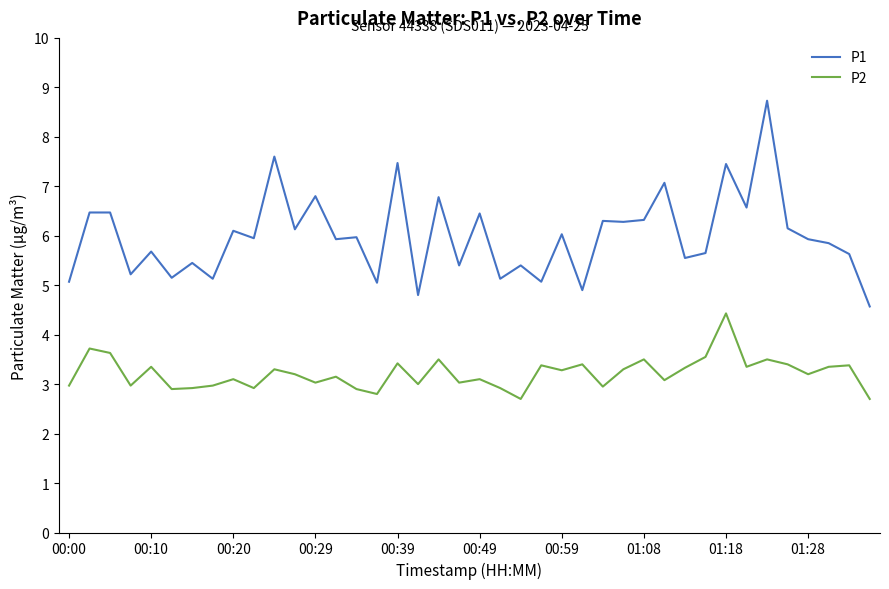

What is the greatest value displayed?

8.7